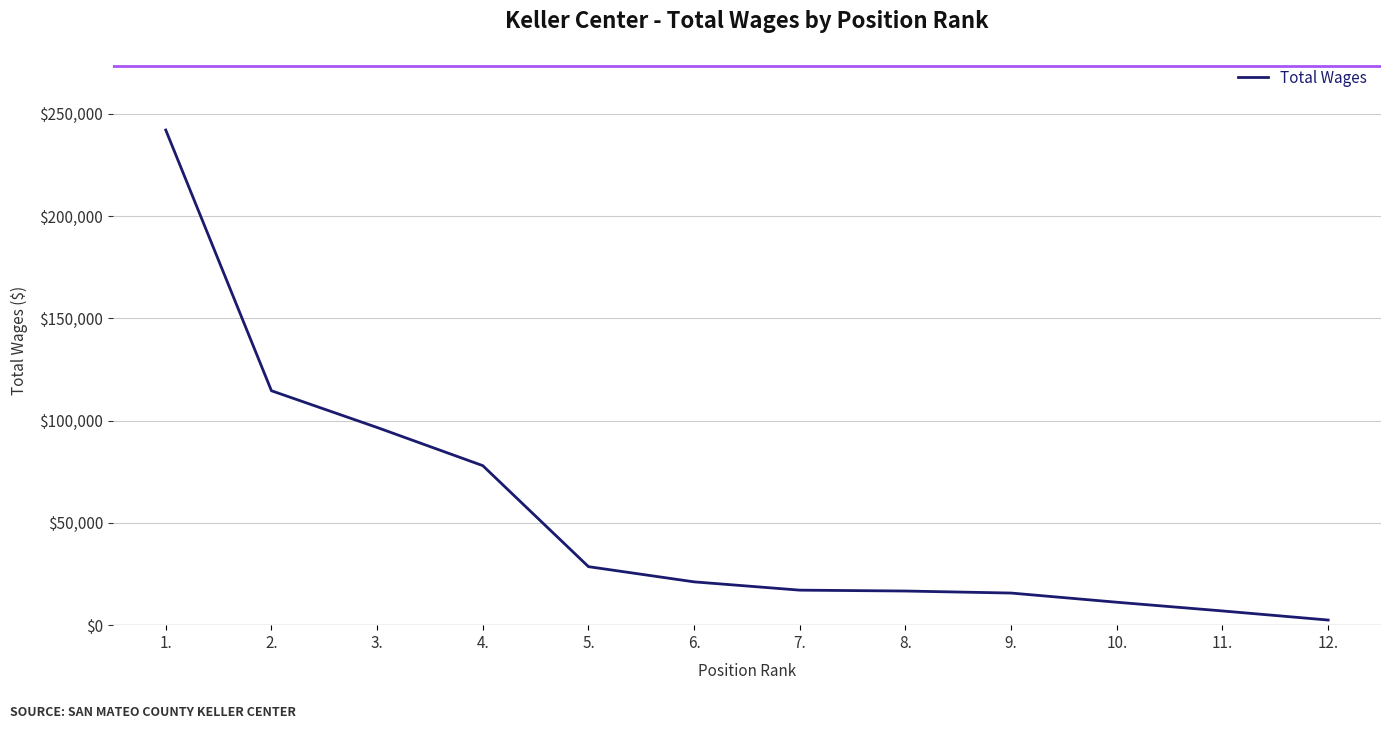

Read the value at 1., to the nearest 50.

242050